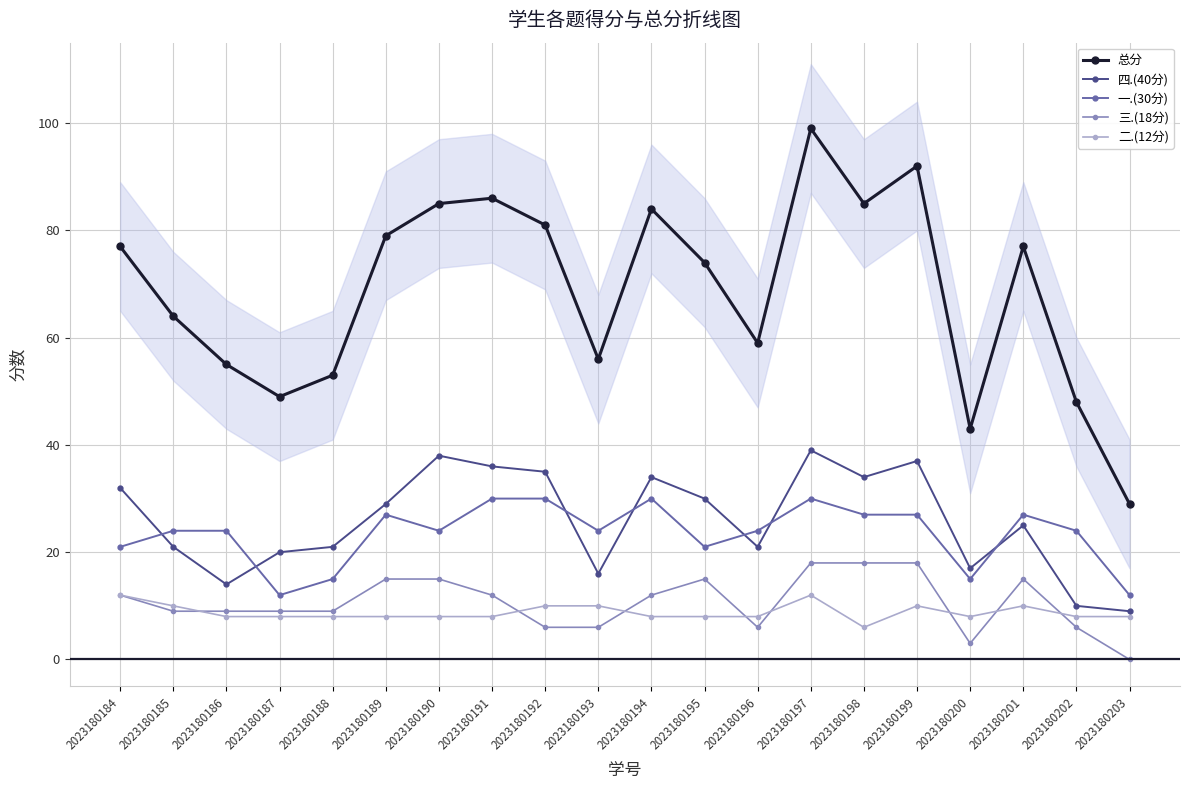

At which label does 三.(18分) first exceed 12?

2023180189